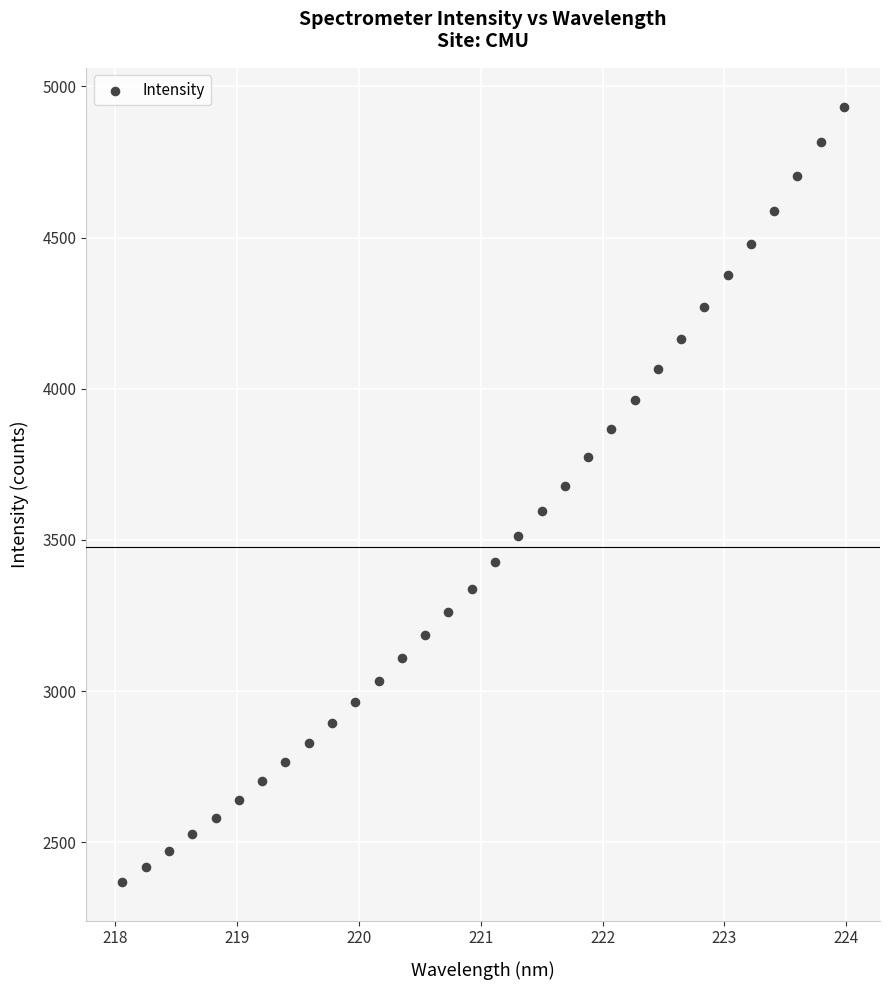

What is the range of Y values (max minus min)?

2564.0